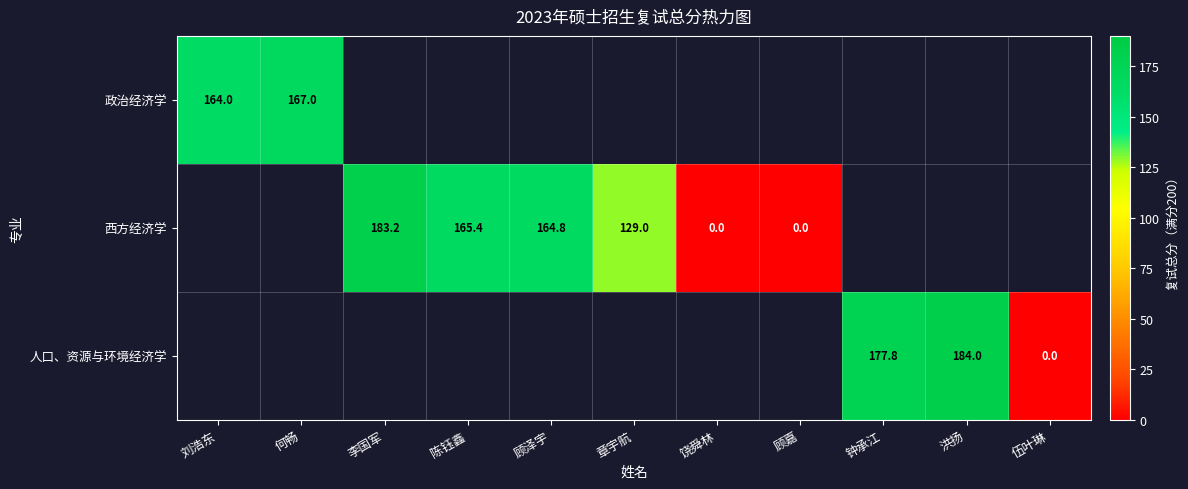

True or false: 西方经济学 has a value of 165.4 at 陈钰鑫.

True